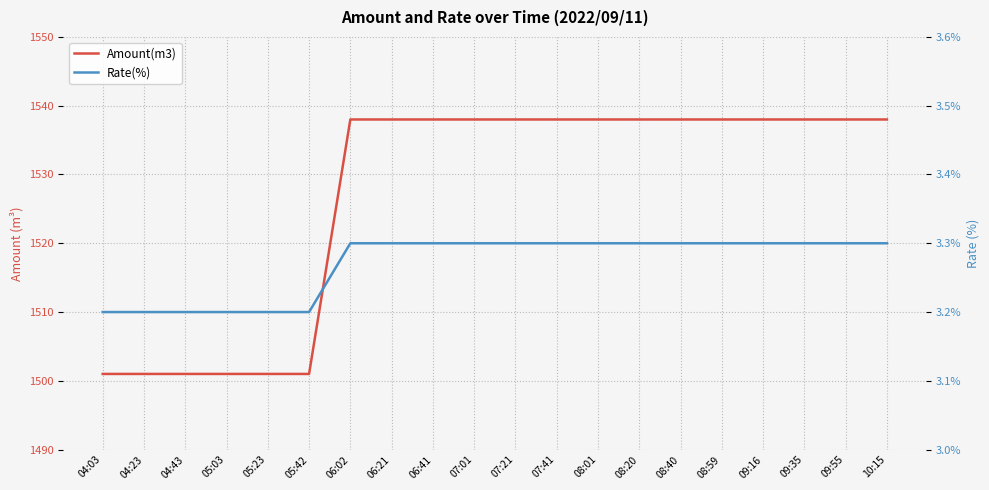

At how many categories does at least one series exceed 208?

20